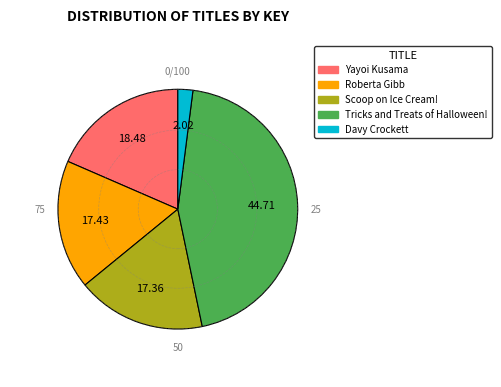

Which has a higher value, Scoop on Ice Cream! or Tricks and Treats of Halloween!?

Tricks and Treats of Halloween!